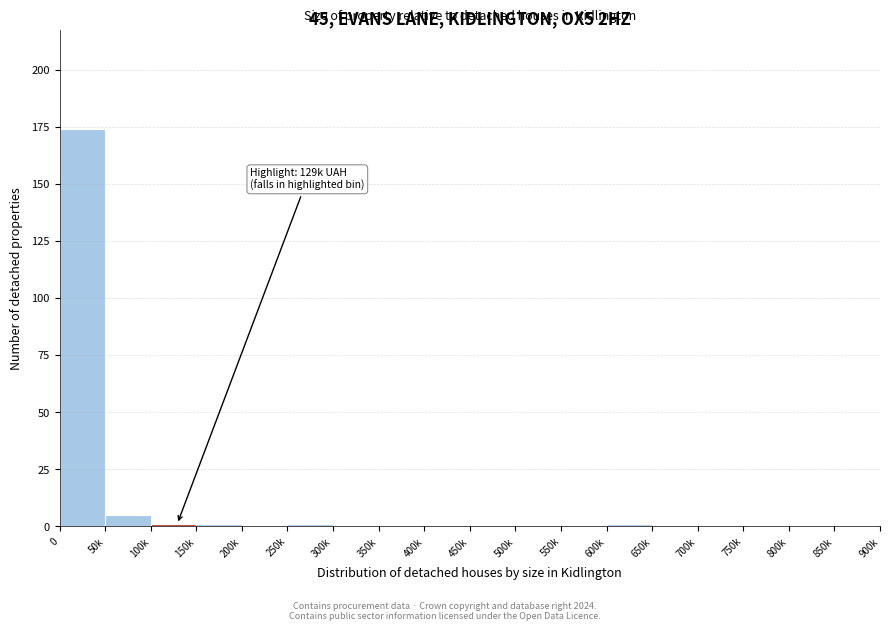

Reading left to right, what are all the values shown in this chart?

0=174	50k=5	100k=1	150k=1	200k=0	250k=1	300k=0	350k=0	400k=0	450k=0	500k=0	550k=0	600k=1	650k=0	700k=0	750k=0	800k=0	850k=0